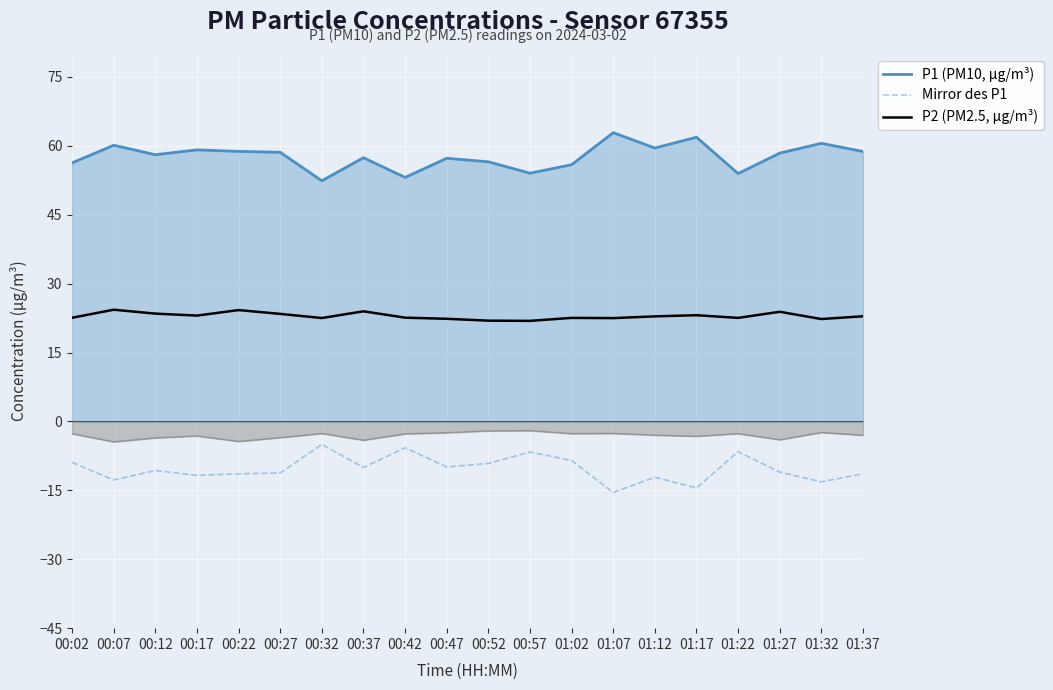

What position from the left is 01:22?

17